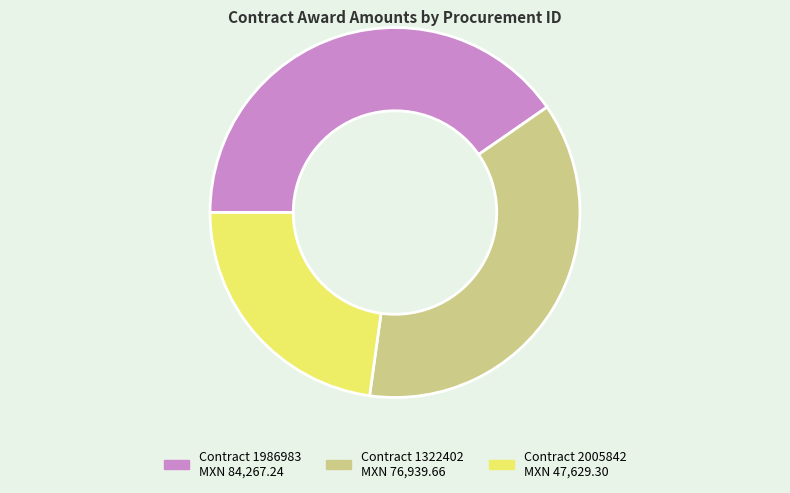

Is there any slice that represents more than half of the pie?

No